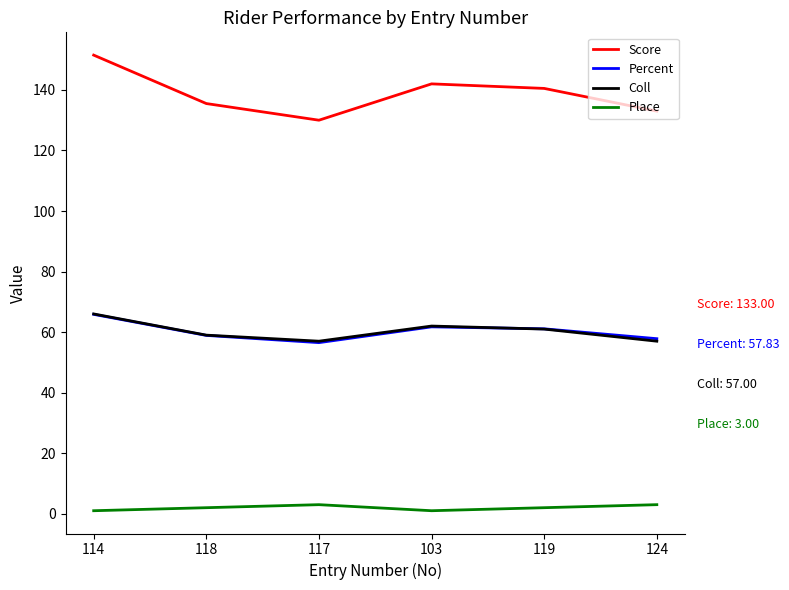

At which category is the sum across all series the highest?

114